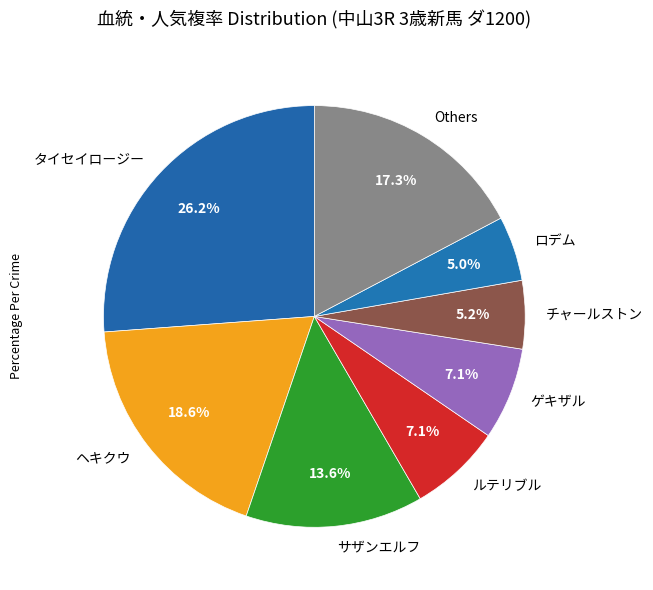

Which slice is the largest?

タイセイロージー